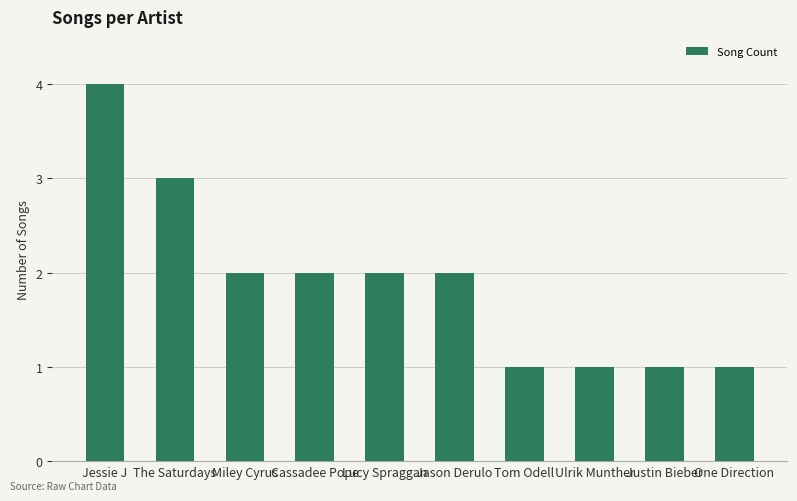

What position from the right is Cassadee Pope?

7